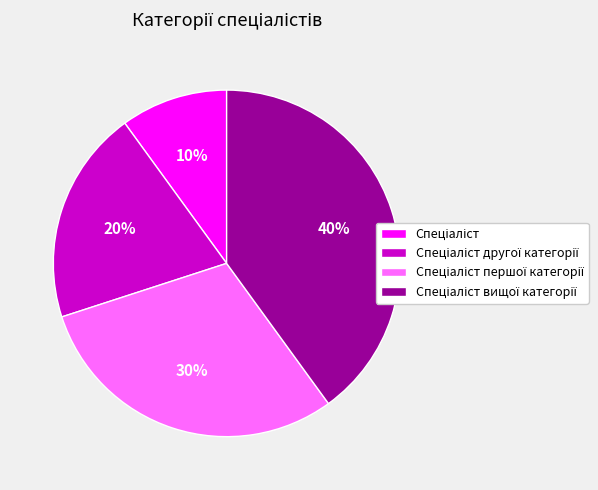

Count the number of slices in the pie.

4